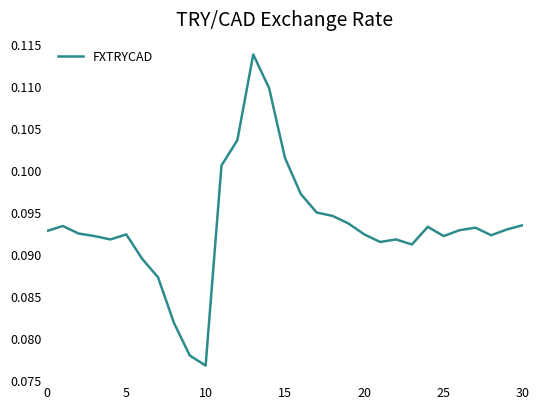

True or false: the data shows 0.0 at 20.

False